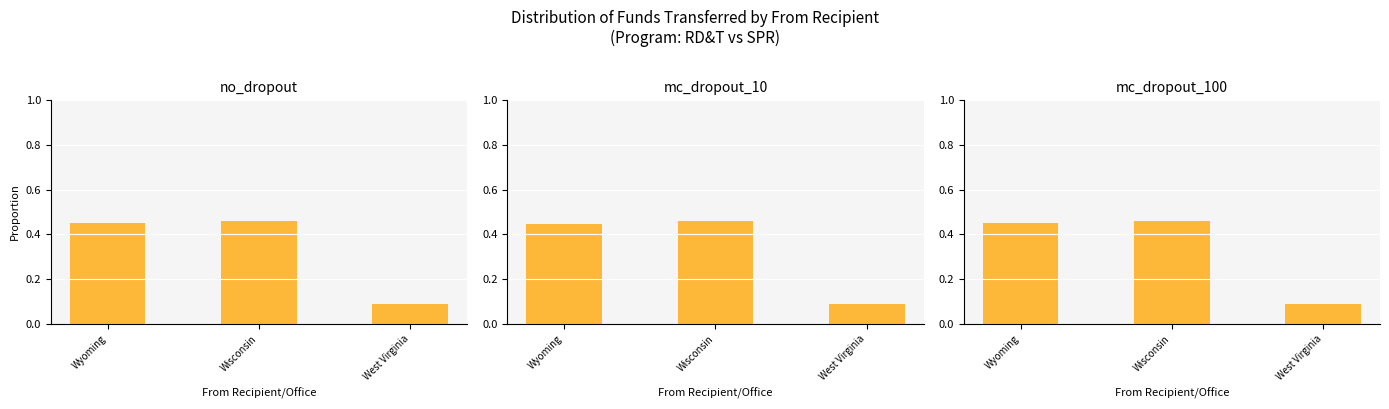

Which label corresponds to the smallest value in the chart?

West Virginia